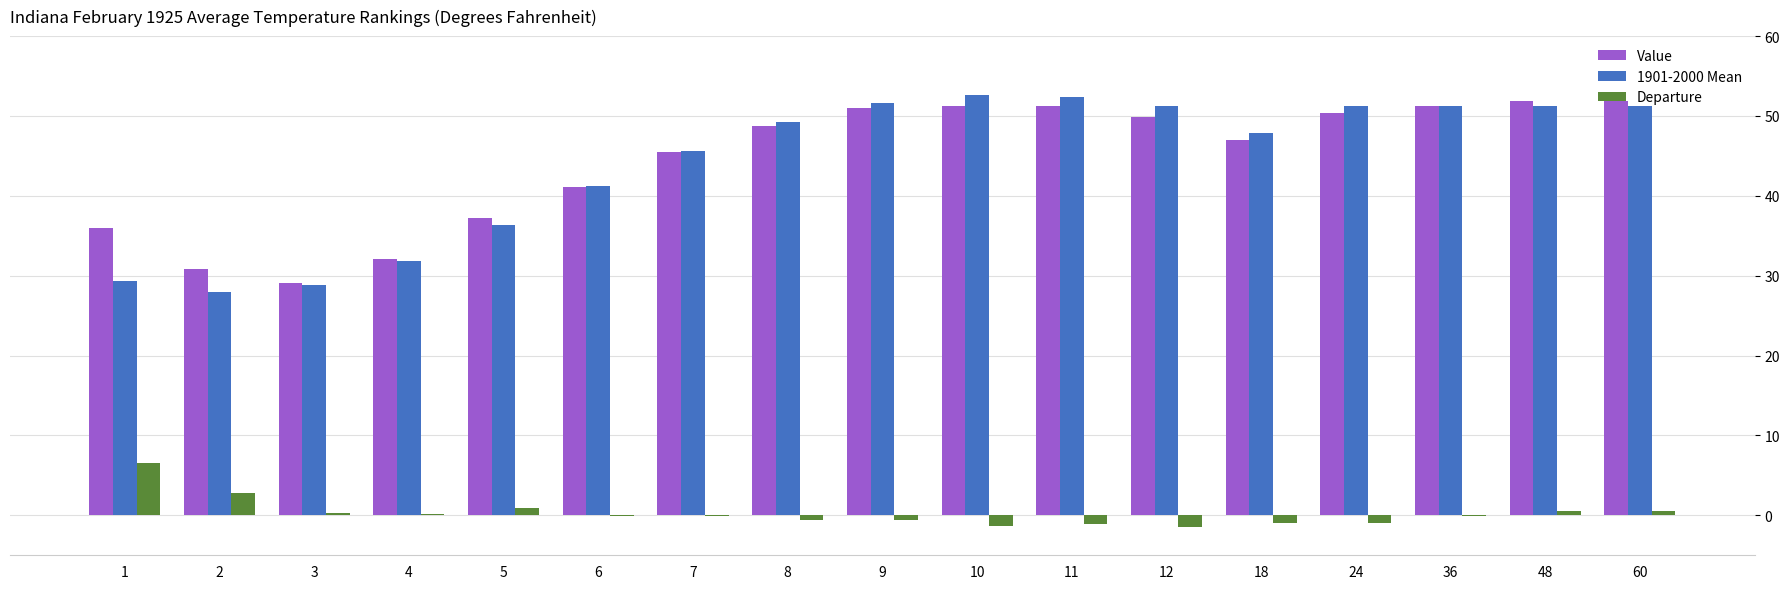

Read the Departure value at 36.

-0.1